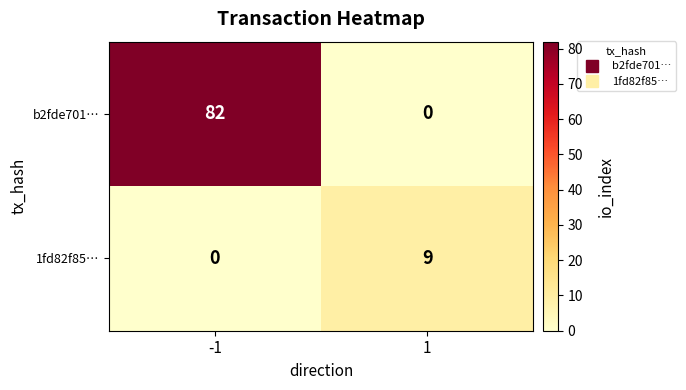

Reading left to right, extract all data points from this chart.

b2fde701…: -1=82	1=0
1fd82f85…: -1=0	1=9